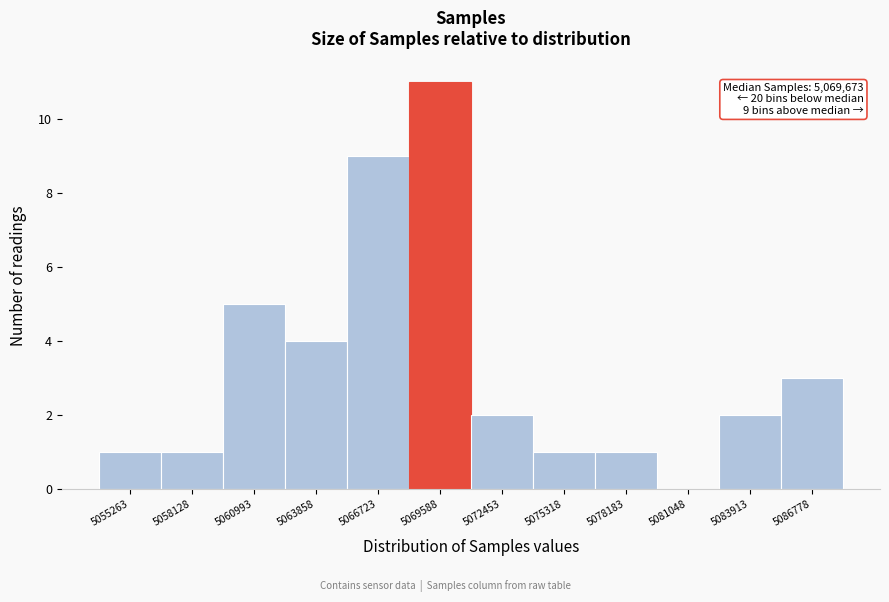

Reading left to right, transcribe all the data shown in this chart.

5055263=1	5058128=1	5060993=5	5063858=4	5066723=9	5069588=11	5072453=2	5075318=1	5078183=1	5081048=0	5083913=2	5086778=3